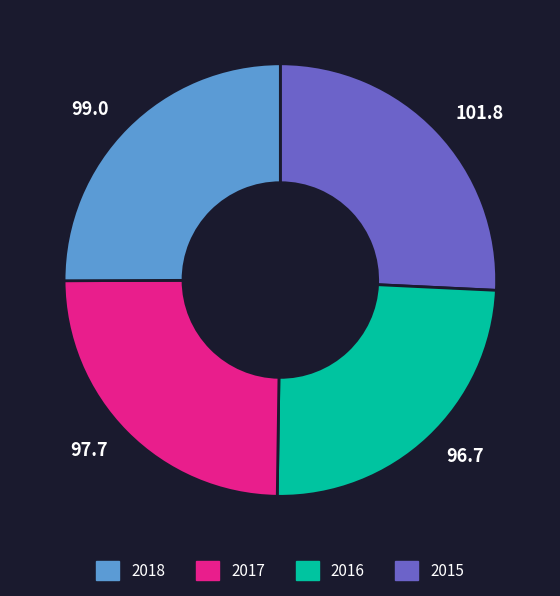

Does any single category account for the majority?

No